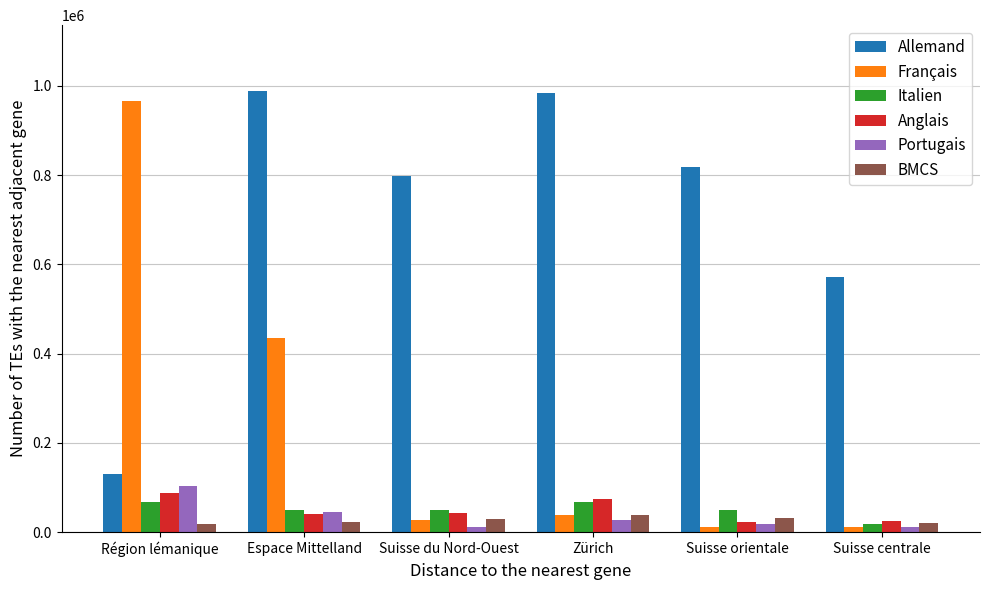

What is the difference between the maximum and minimum values in the Italien series?

49417